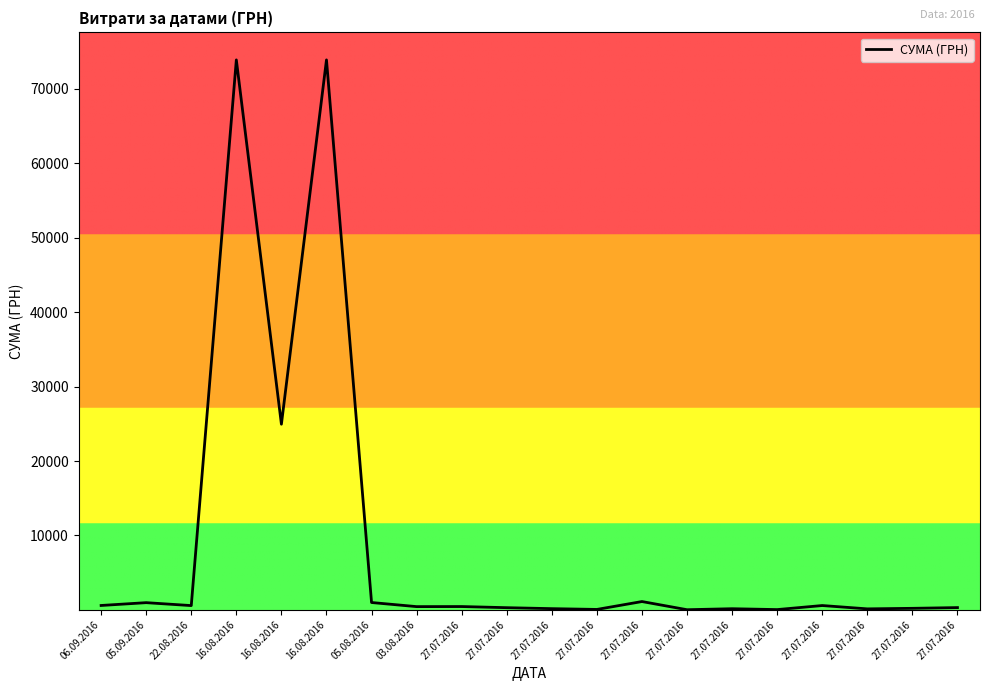

What is the average value?

8997.4